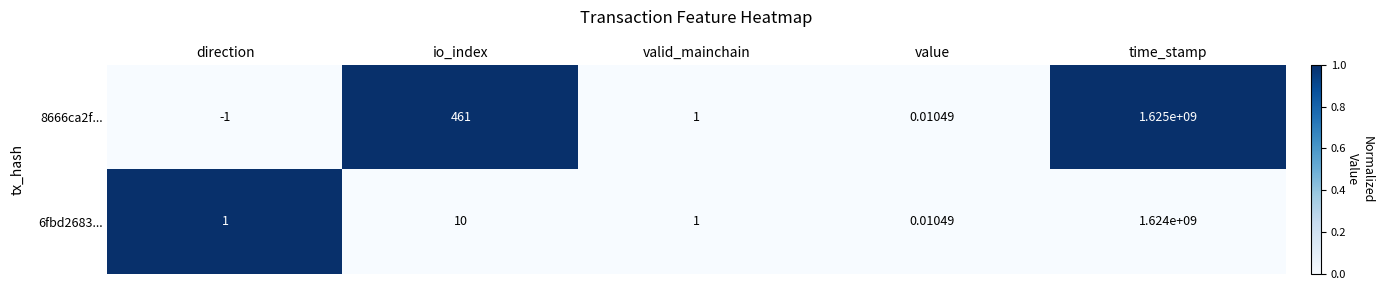

At which category does the chart reach its peak across all series?

time_stamp